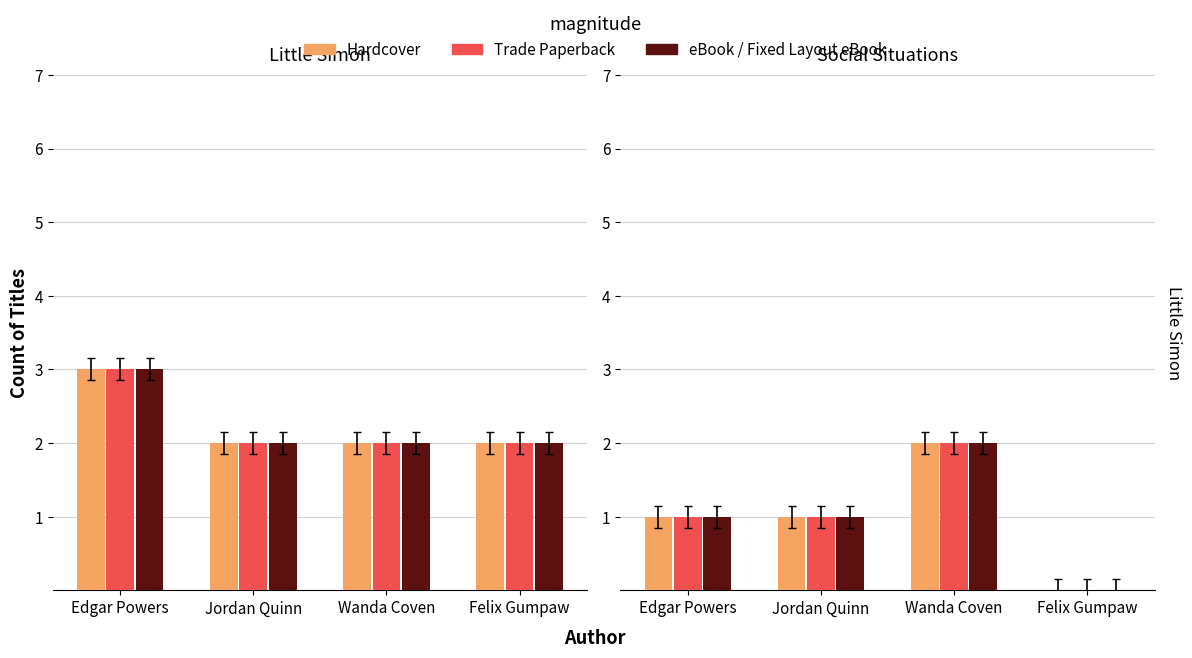

What position from the right is Felix Gumpaw?

1